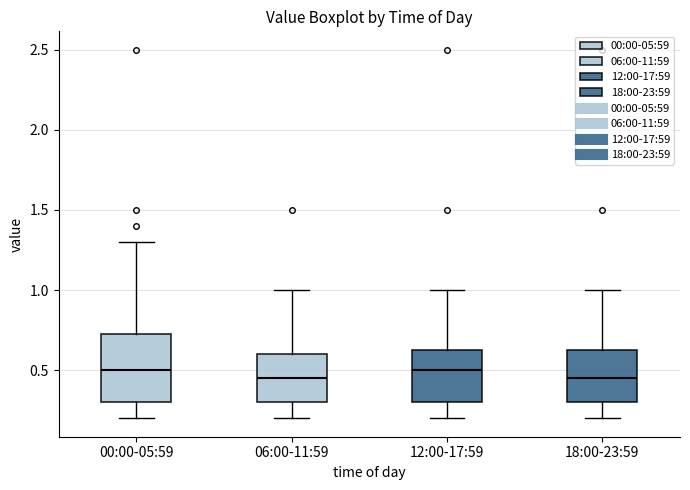

Reading left to right, transcribe this box plot: for each box, give where its median line is, the range the box spans, and where its two whiskers end, as read against the y-axis. The values are not printed on the chart, so give them approximately, as read against the axis.

00:00-05:59: median 0.50, box 0.30 to 0.75, whiskers 0.20 to 1.30
06:00-11:59: median 0.45, box 0.30 to 0.60, whiskers 0.20 to 1.00
12:00-17:59: median 0.50, box 0.30 to 0.65, whiskers 0.20 to 1.00
18:00-23:59: median 0.45, box 0.30 to 0.65, whiskers 0.20 to 1.00